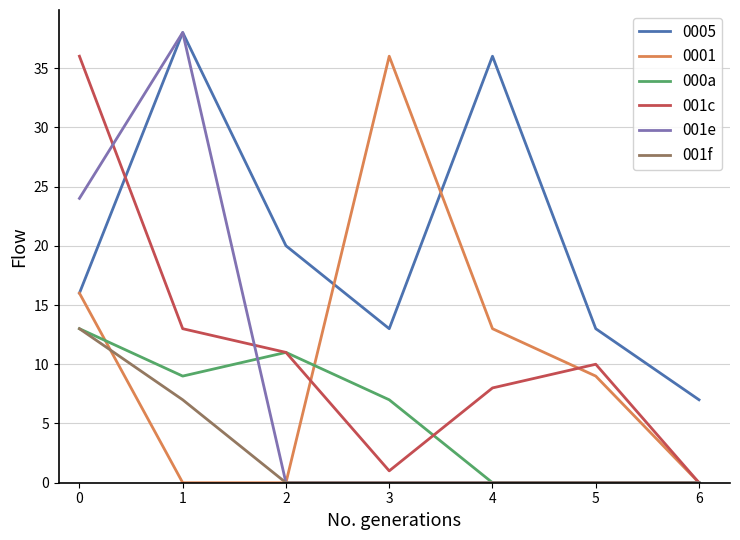

True or false: 001f has a value of -6 at 4.

False